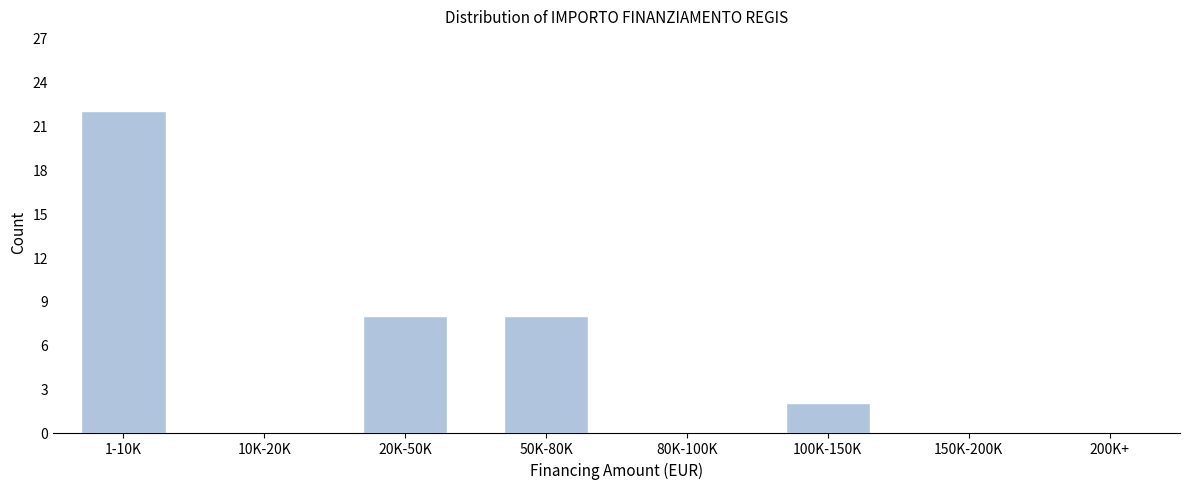

Reading left to right, list all the values displayed in this chart.

1-10K=22	10K-20K=0	20K-50K=8	50K-80K=8	80K-100K=0	100K-150K=2	150K-200K=0	200K+=0